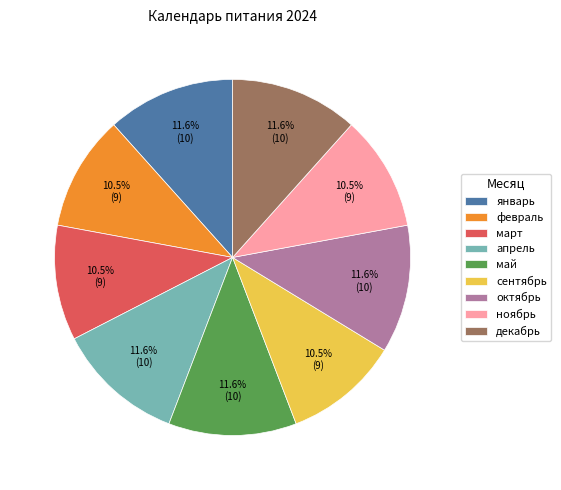

What portion of the pie excludes декабрь?

88.4%